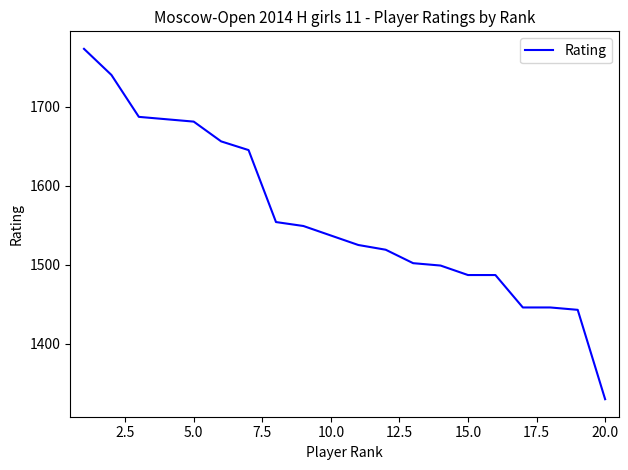

What is the minimum value shown in the chart?

1330